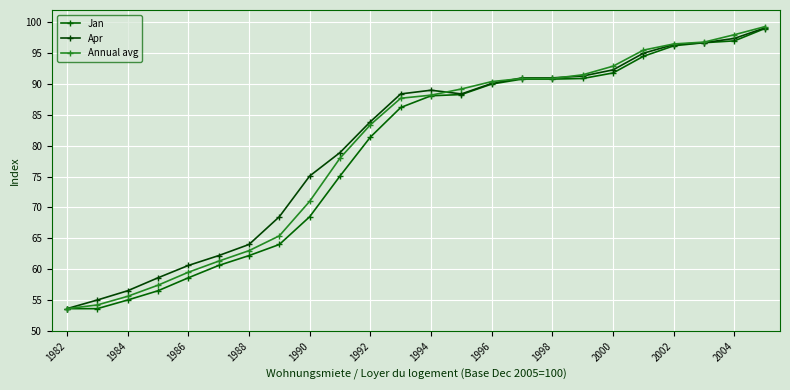

At which category is the sum across all series the highest?

23